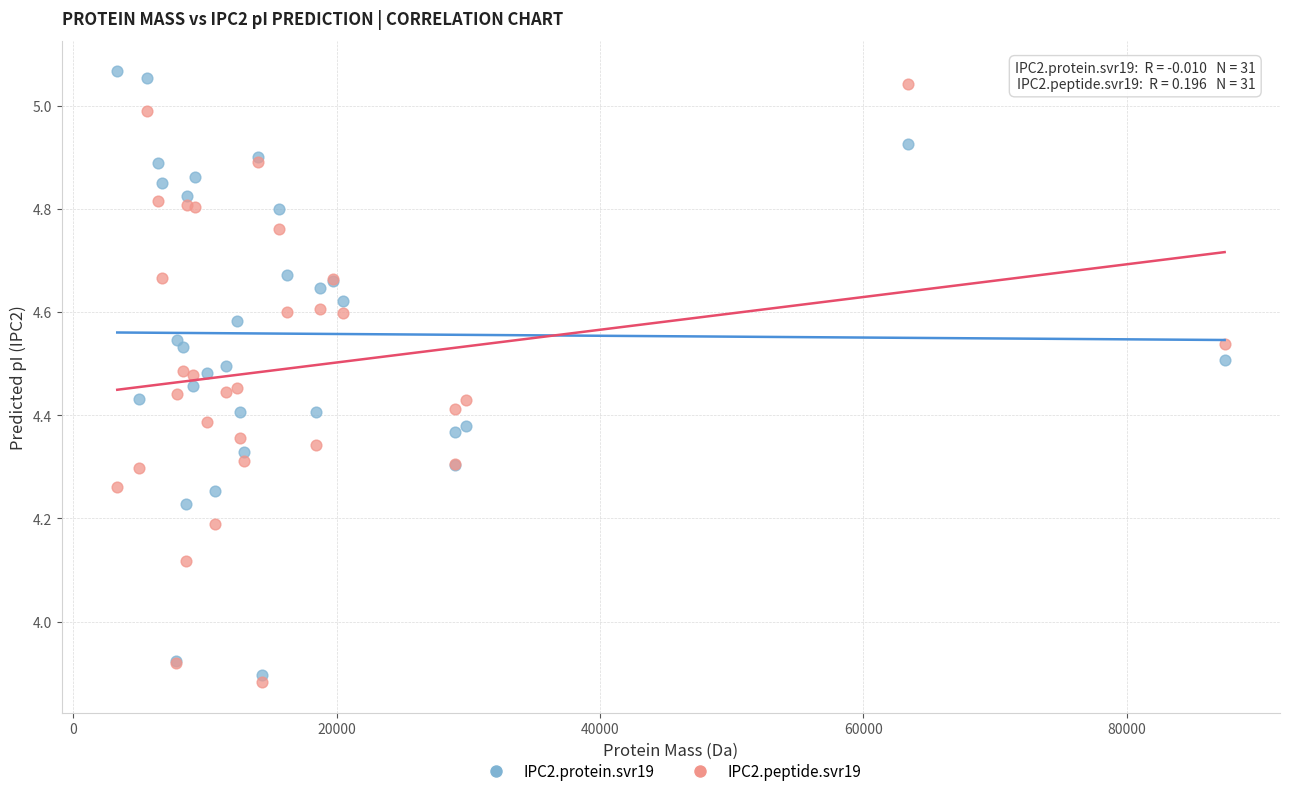

What is the X range (max minus min) for the scatter plot?

84097.5